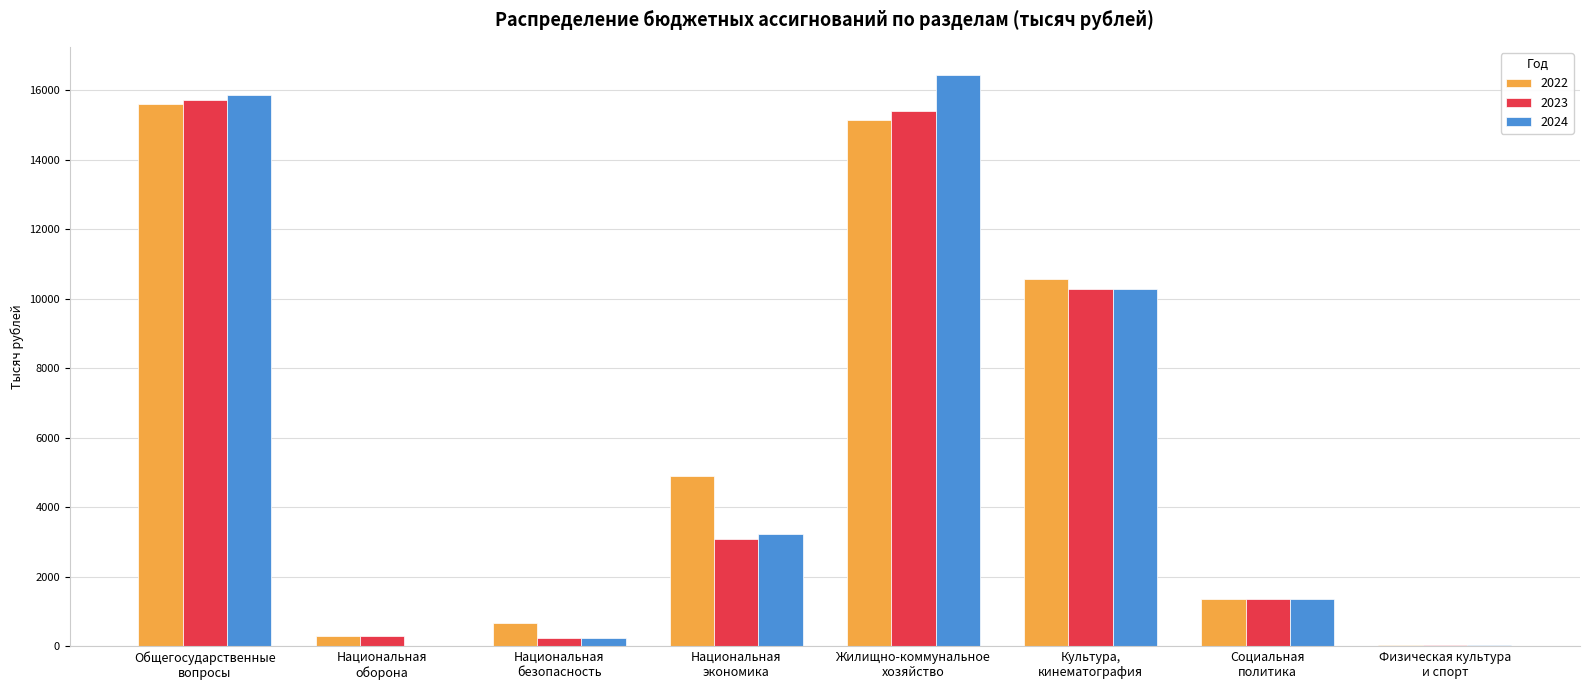

What is the sum of all 2024 values?

47451.0